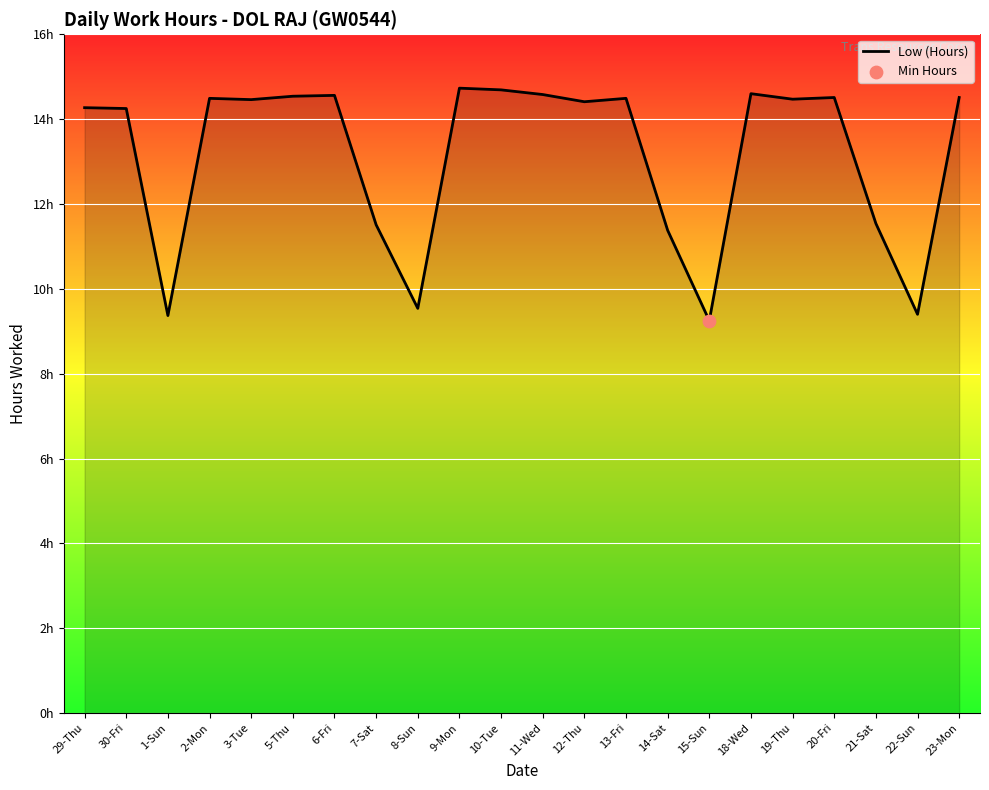

Between 5-Thu and 29-Thu, which is larger?

5-Thu